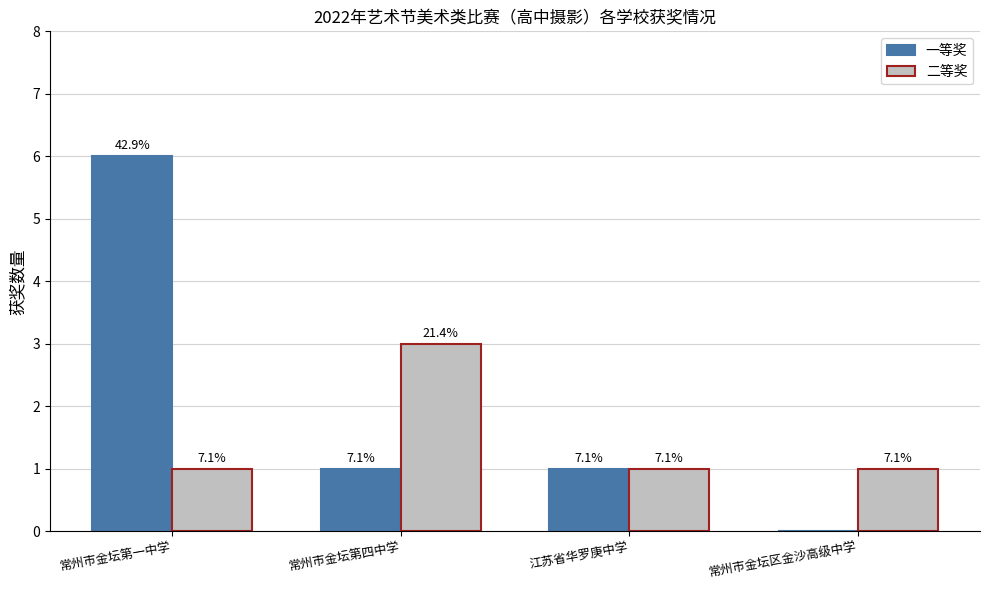

Which series has the widest spread of values?

一等奖